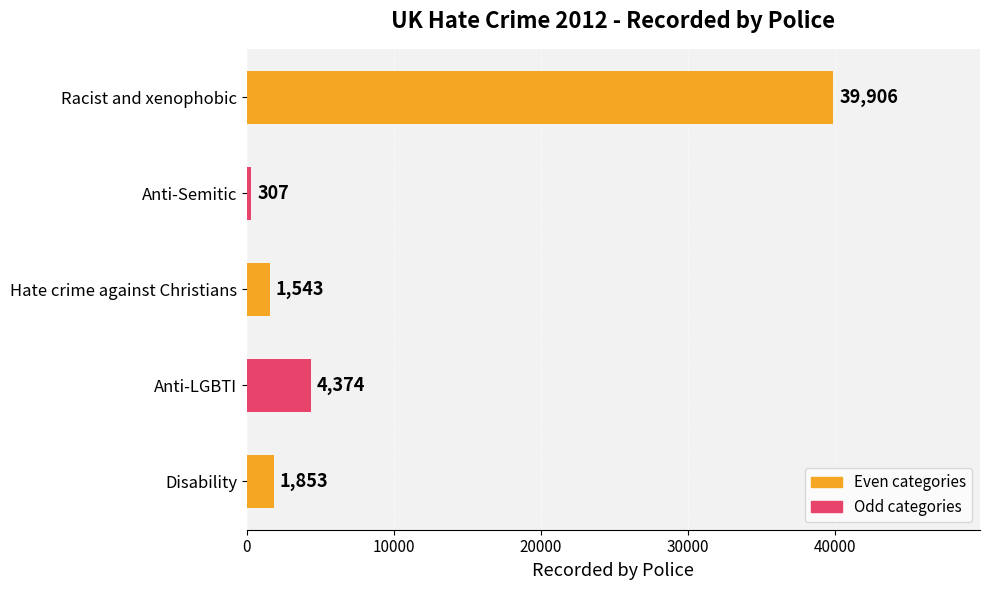

The value at Anti-Semitic is 307. True or false?

True